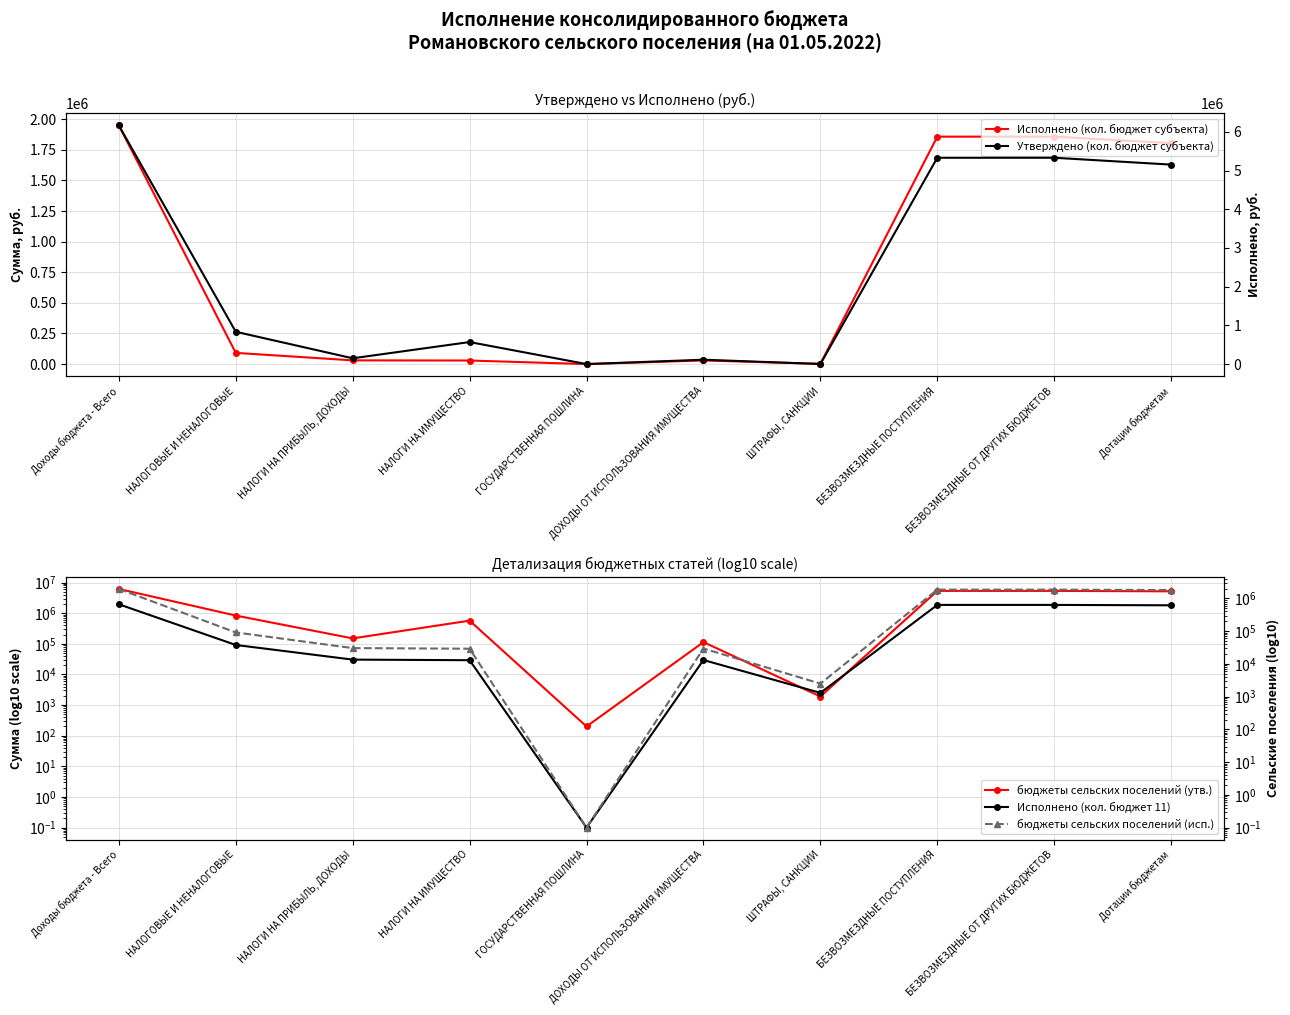

What is the total value across all series at ГОСУДАРСТВЕННАЯ ПОШЛИНА?

400.2